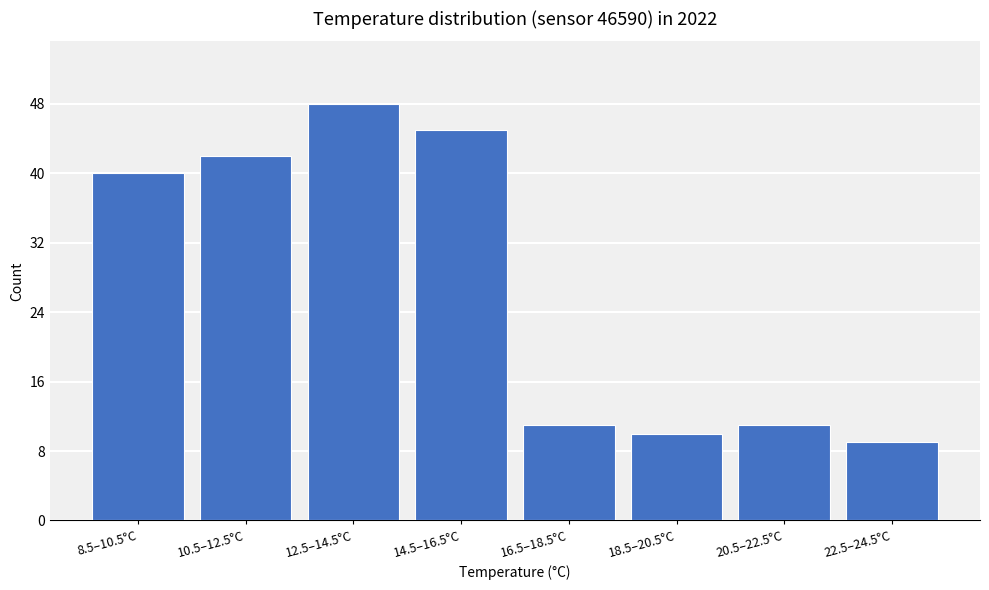

Reading left to right, list all the values displayed in this chart.

8.5–10.5°C=40	10.5–12.5°C=42	12.5–14.5°C=48	14.5–16.5°C=45	16.5–18.5°C=11	18.5–20.5°C=10	20.5–22.5°C=11	22.5–24.5°C=9